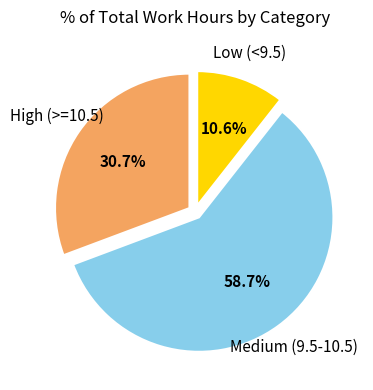

Rank the categories by value from highest to lowest.

Medium (9.5-10.5), High (>=10.5), Low (<9.5)